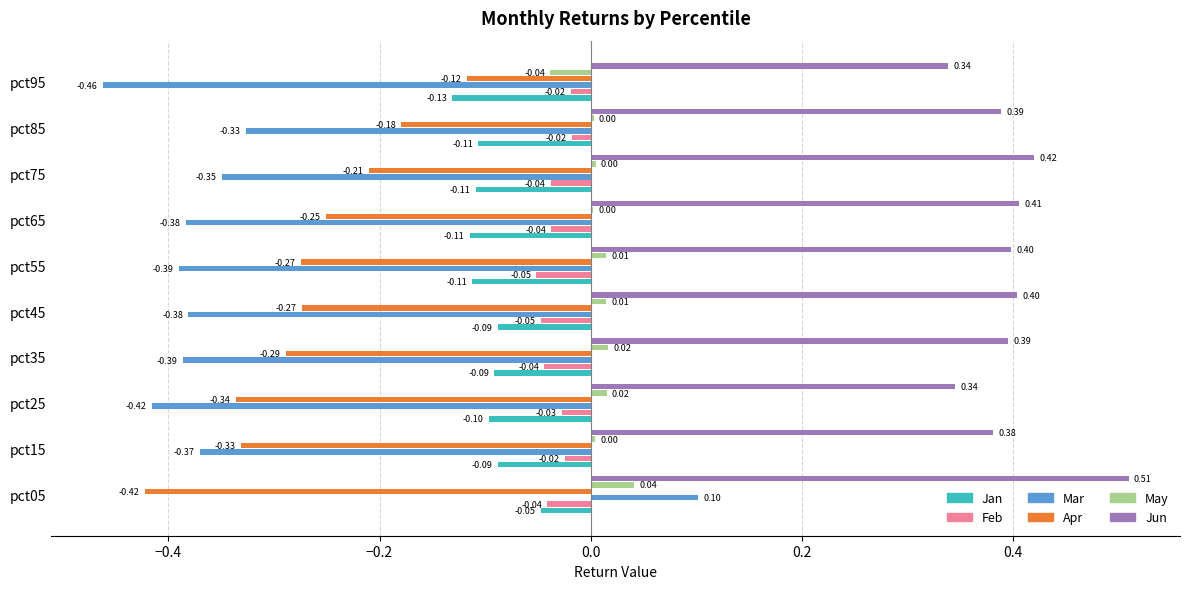

Which category has the highest value across all series?

pct05